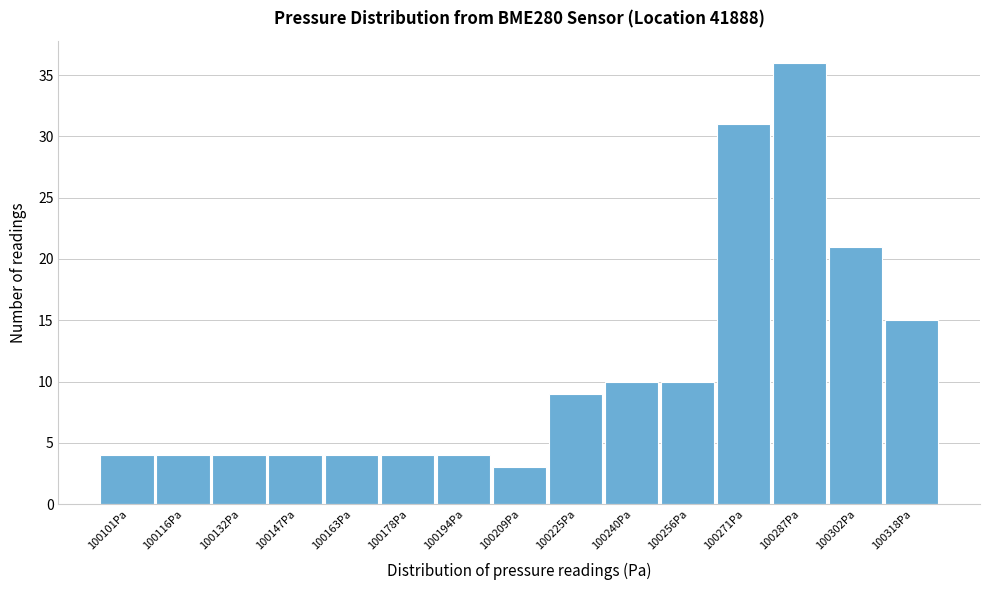

Reading right to left, transcribe all the data shown in this chart.

100318Pa=15	100302Pa=21	100287Pa=36	100271Pa=31	100256Pa=10	100240Pa=10	100225Pa=9	100209Pa=3	100194Pa=4	100178Pa=4	100163Pa=4	100147Pa=4	100132Pa=4	100116Pa=4	100101Pa=4